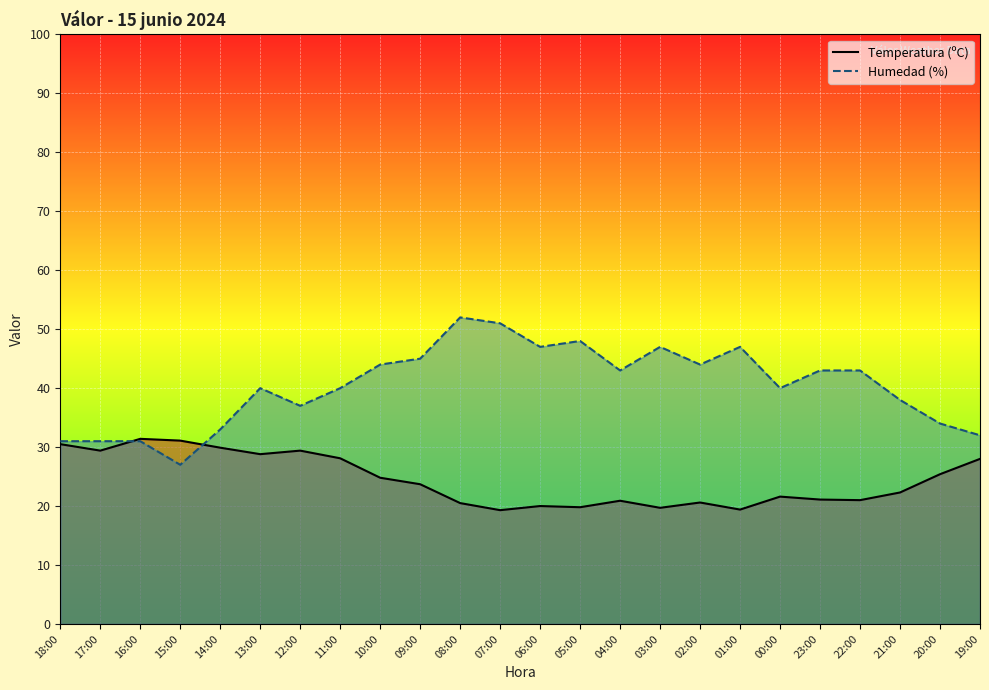

What are all the series names shown in the legend?

Temperatura (ºC), Humedad (%)